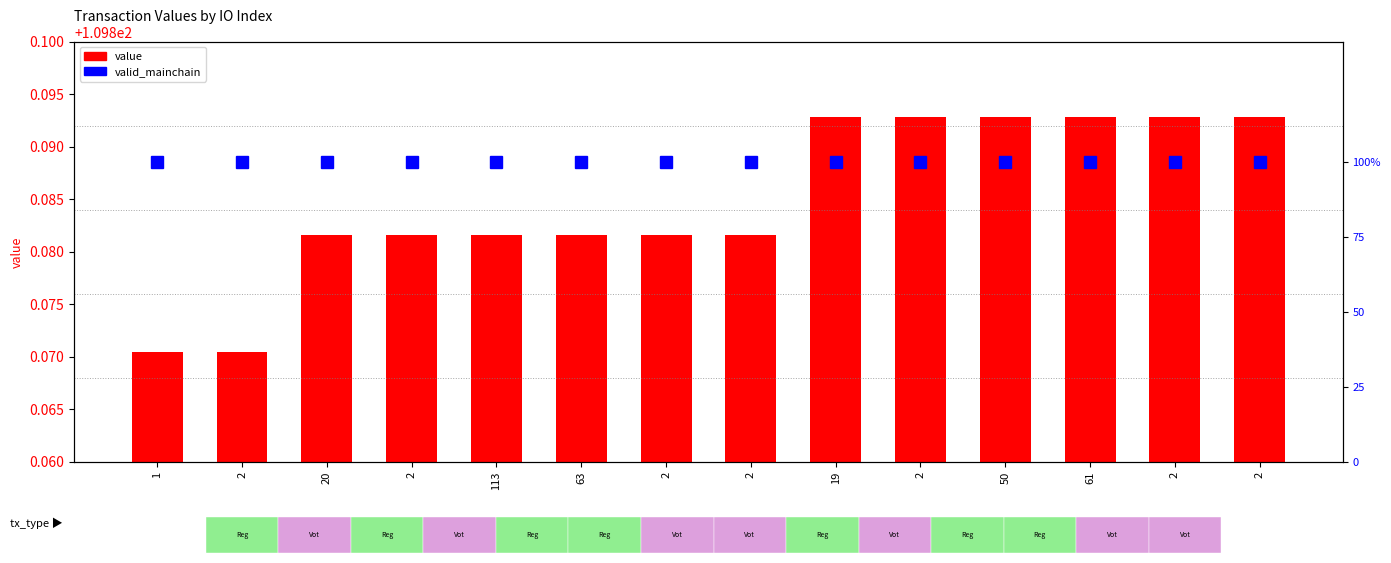

List the series in order of their peak value, lowest first.

valid_mainchain, value